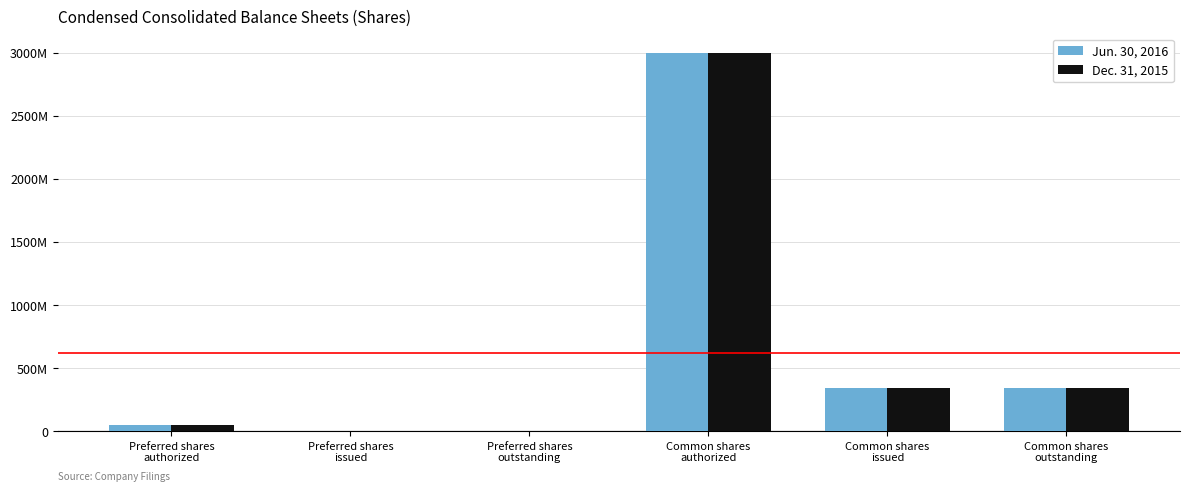

Does the chart contain stacked bars?

No